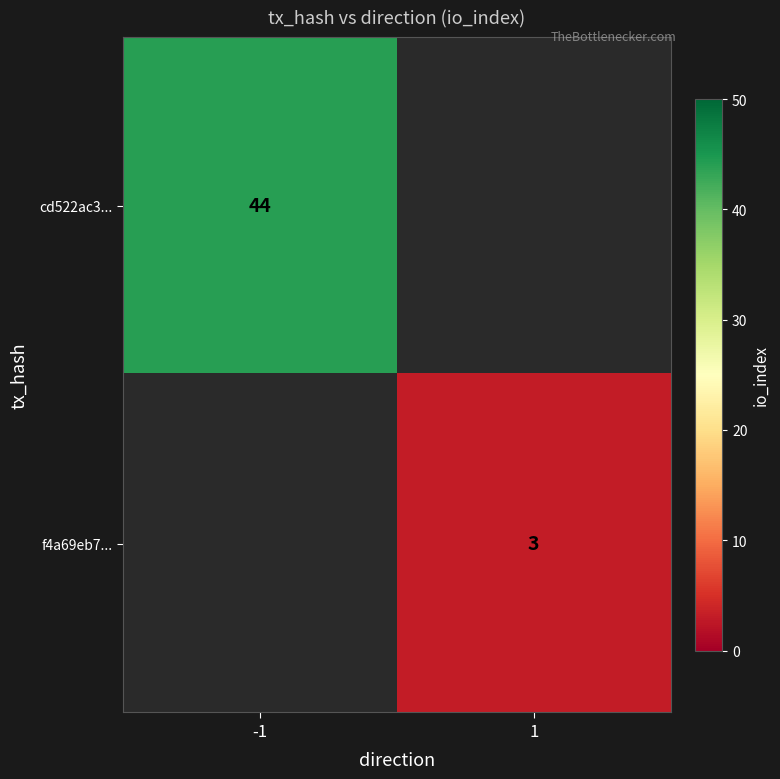

The cd522ac3... series shows 26 at -1. True or false?

False